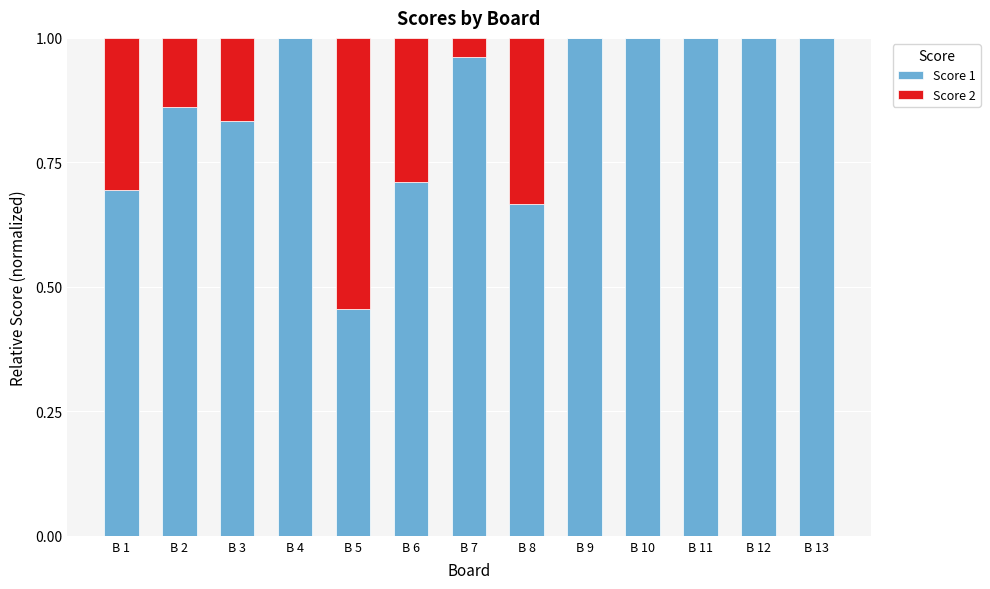

The Score 1 series shows 1.0 at B 10. True or false?

True